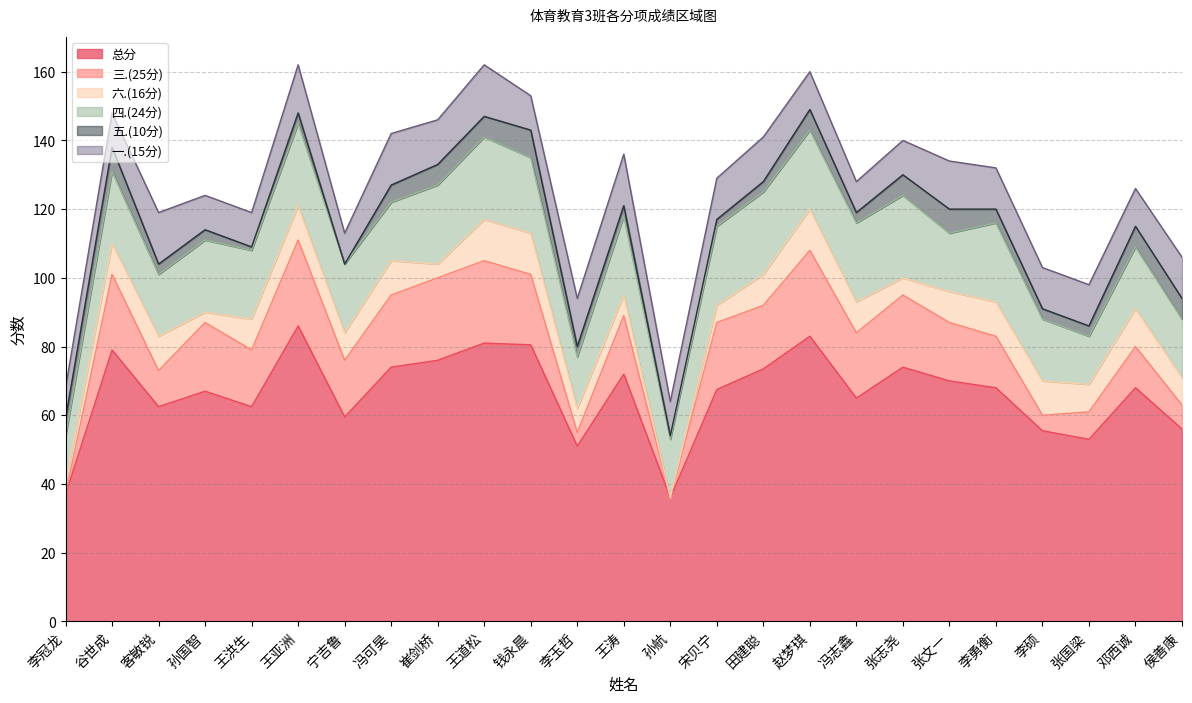

True or false: 五.(10分) has a value of 1.0 at 孙航.

True